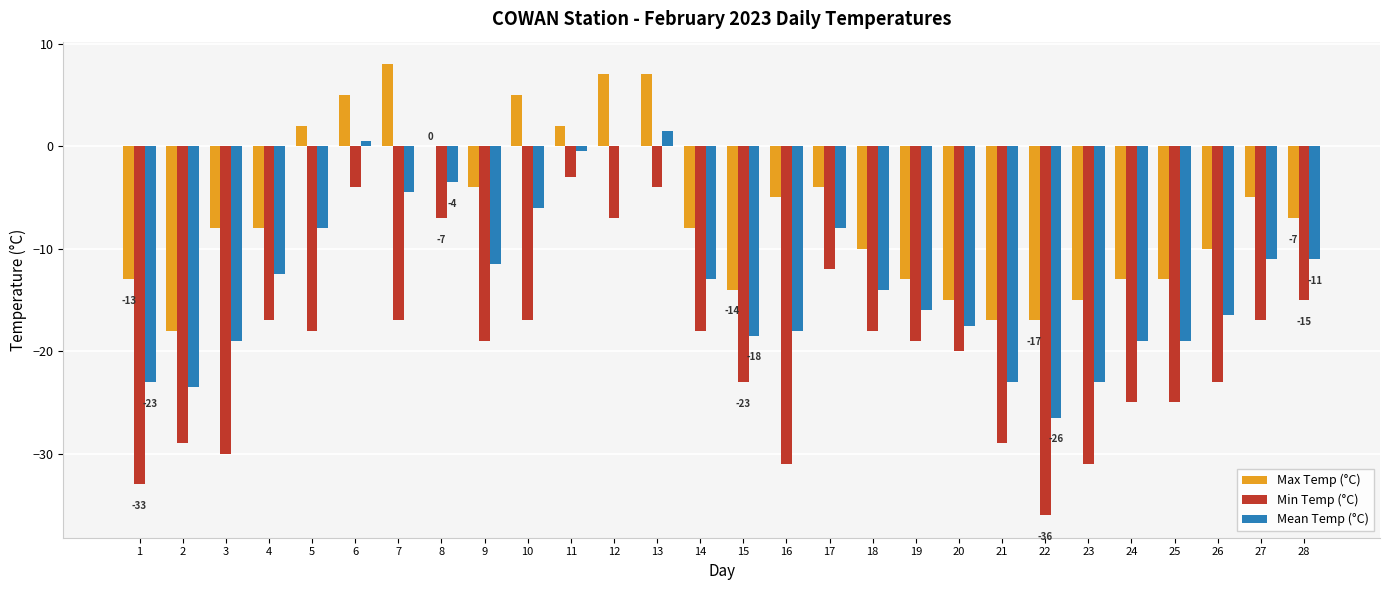

What is the sum of the Min Temp (°C) values at 3 and 23?

-61.0